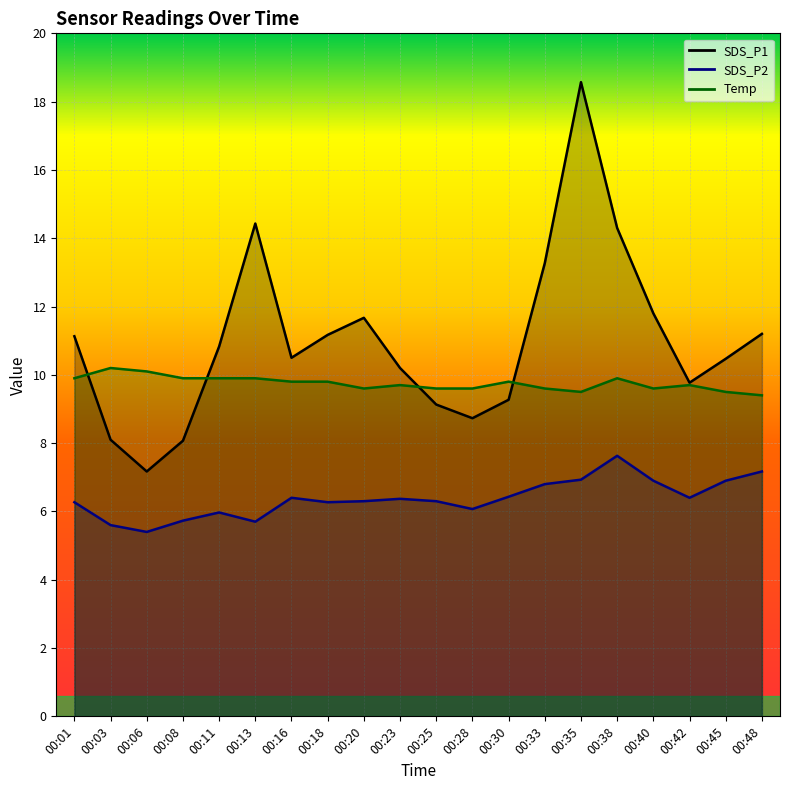

Which has a higher value, 00:01 or 00:06?

00:01